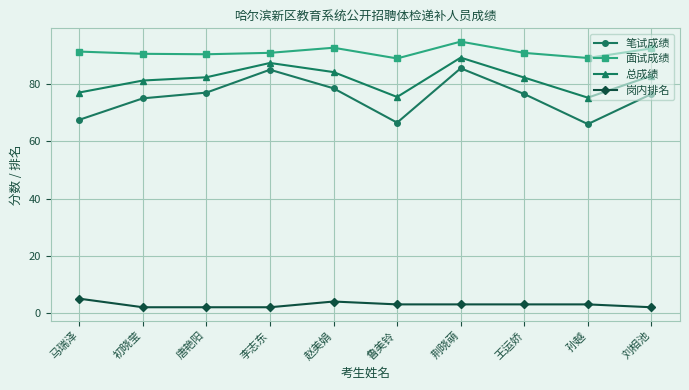

What is the value of the 总成绩 point at the 3rd from the left?

82.4